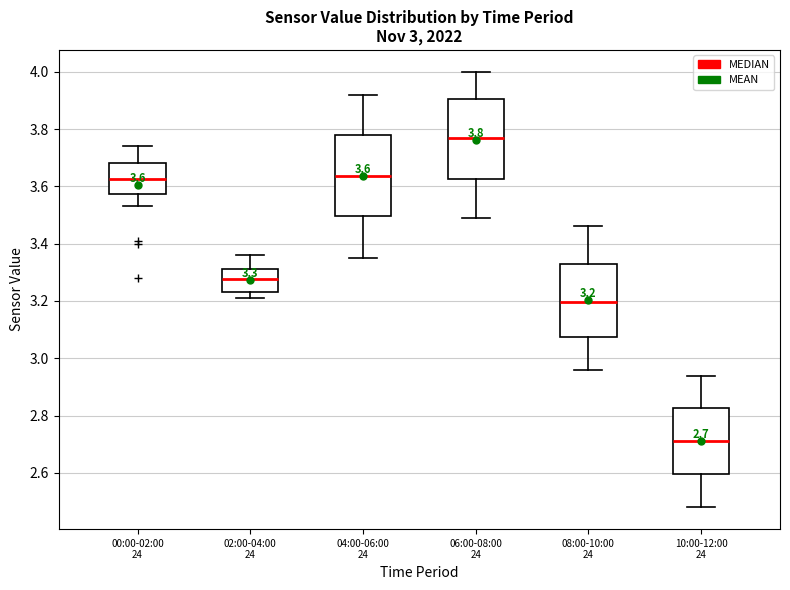

Which box has the highest median line?

06:00-08:00 24